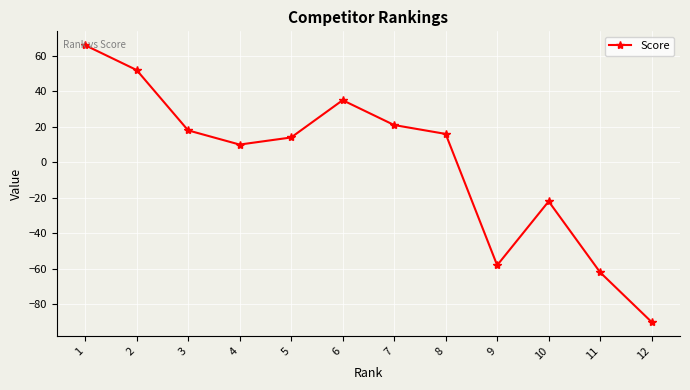

What is the smallest value displayed?

-90